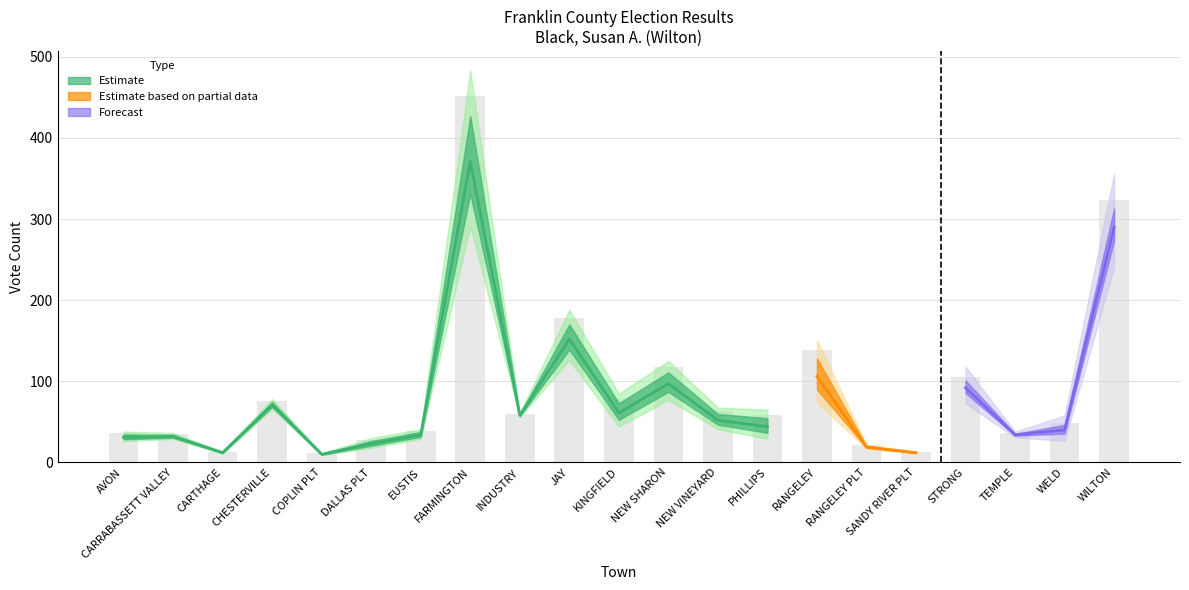

True or false: Blank Votes has a value of 53 at RANGELEY.

False